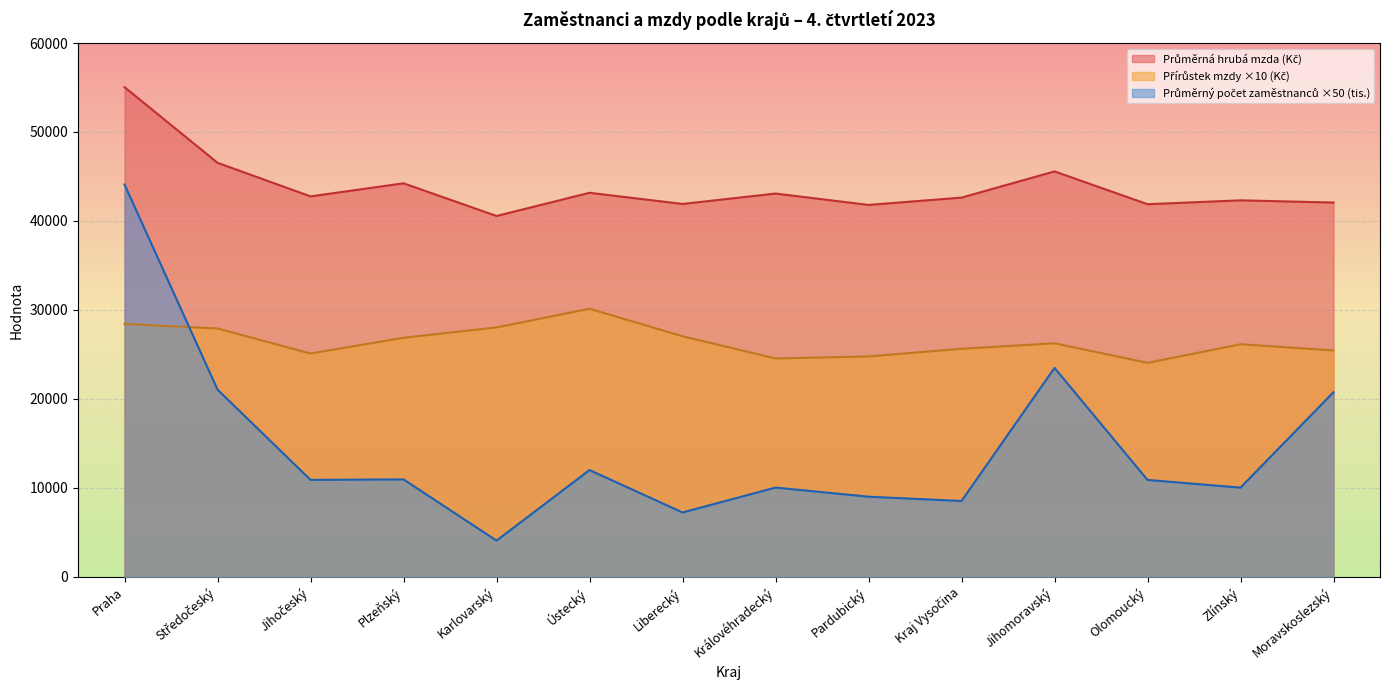

At which label is Průměrná hrubá mzda (Kč) closest to 47799?

Středočeský